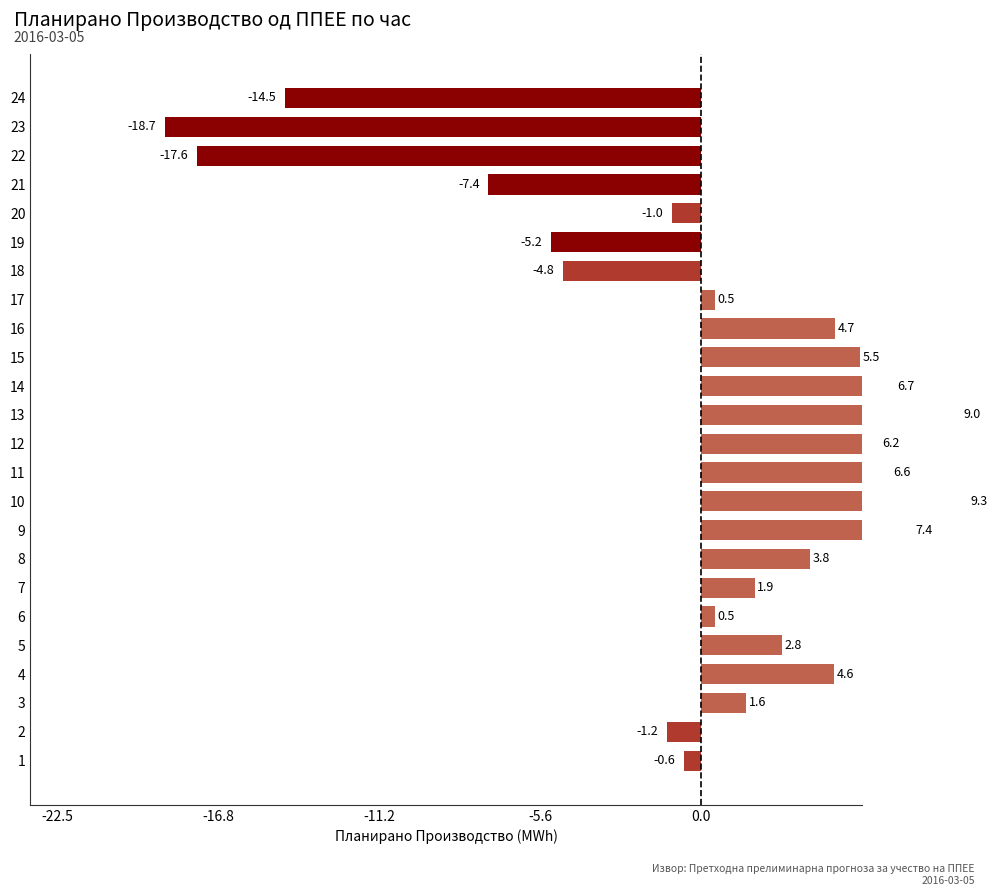

The value at 17 is 0.5. True or false?

True